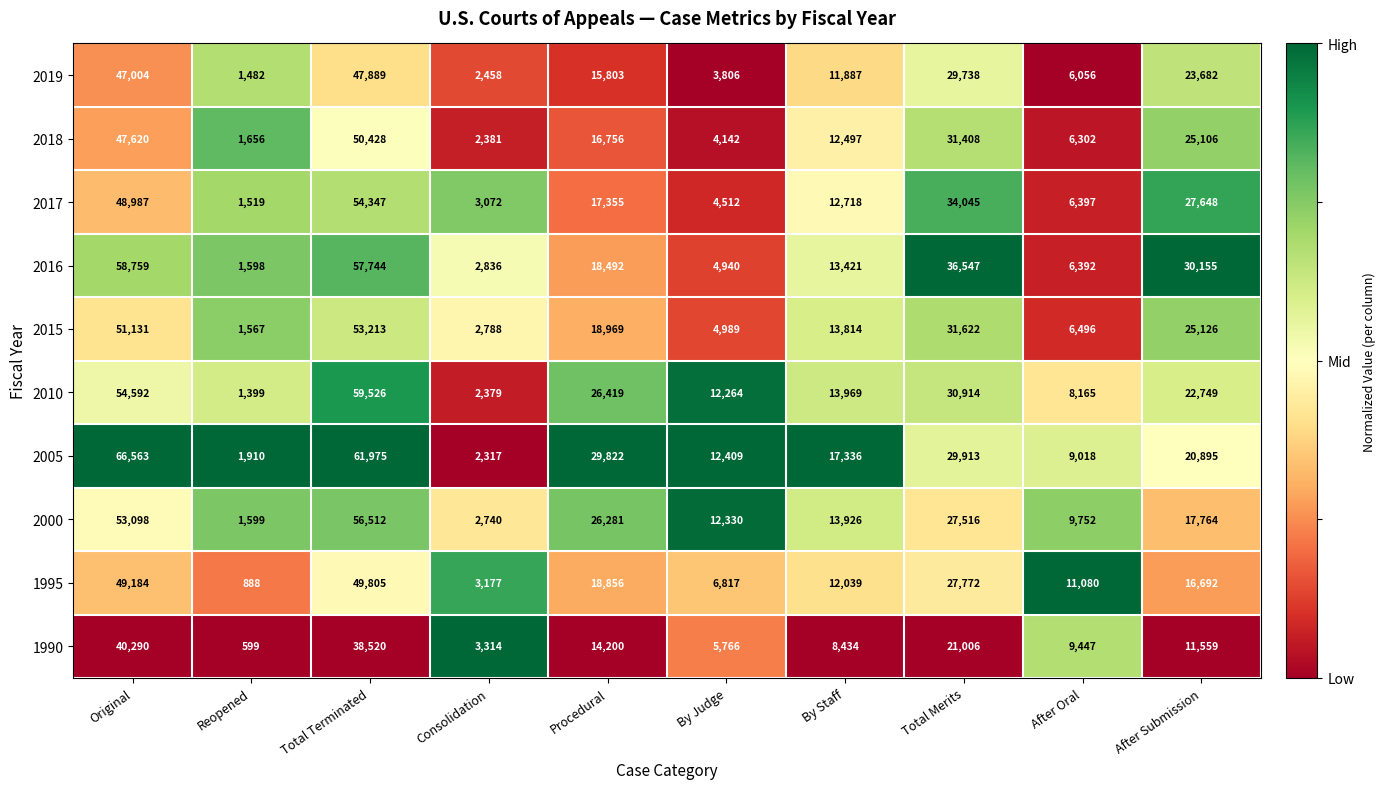

Which series has the largest total across all categories?

2005